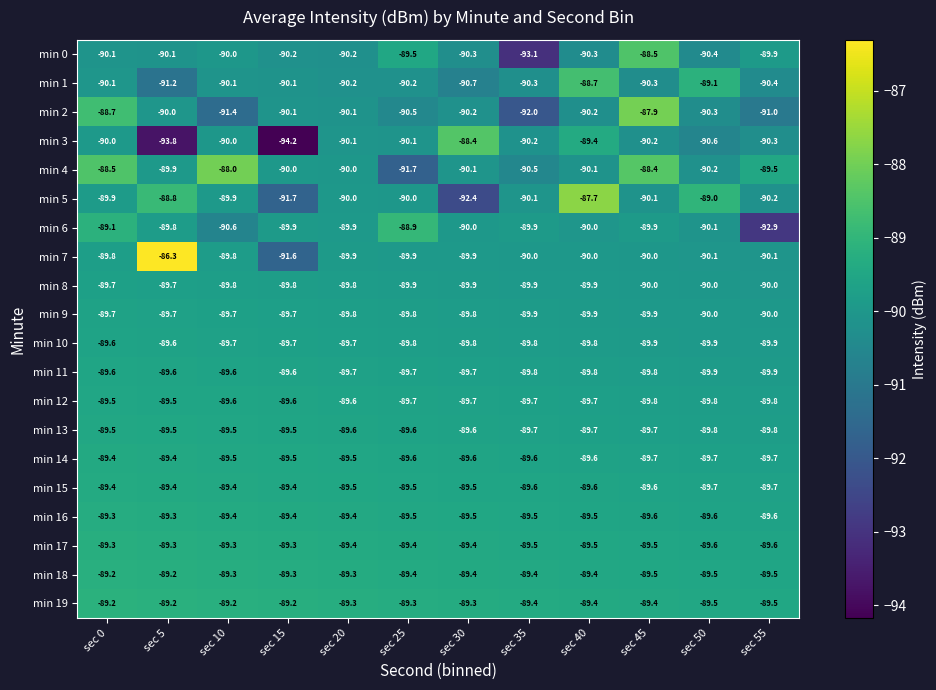

Is it true that min 3 equals -30.8 at sec 15?

False